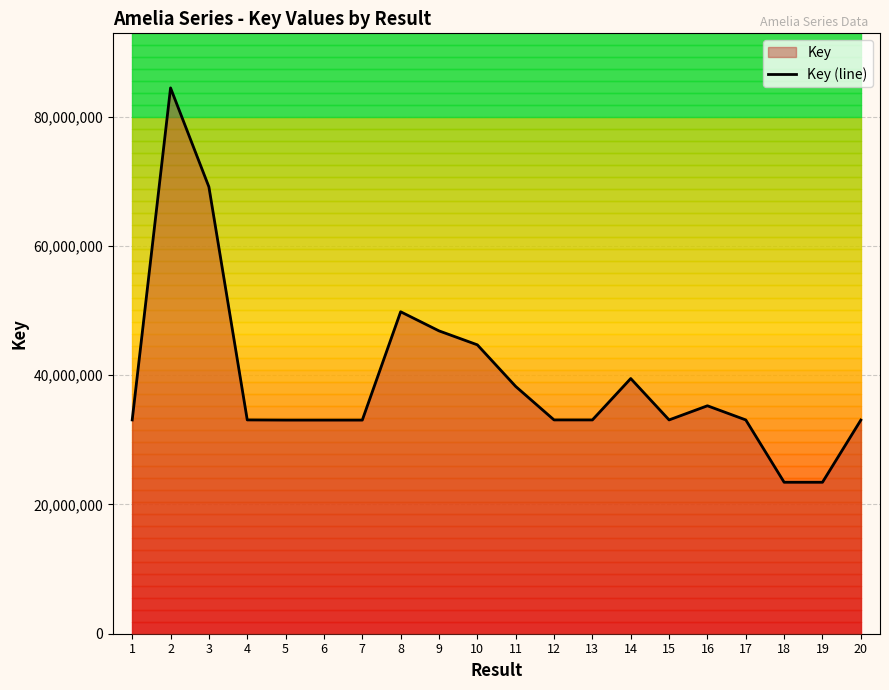

At which category does the chart reach its peak across all series?

2